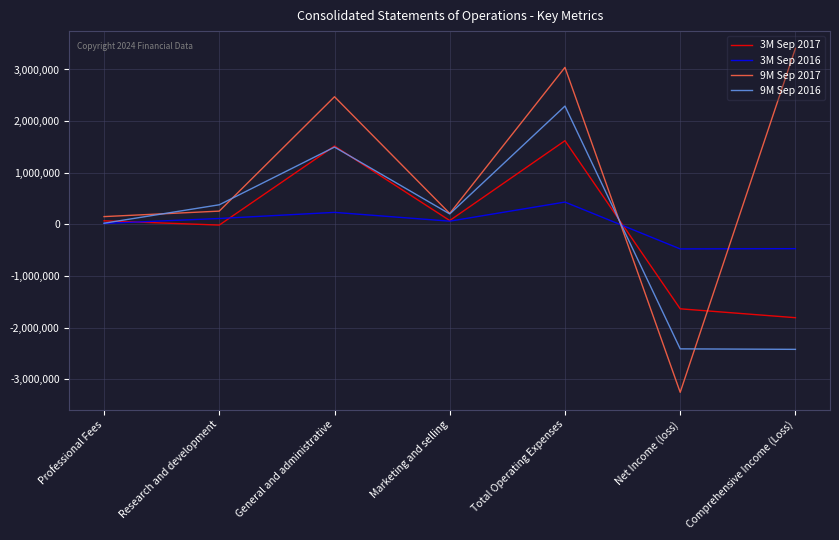

Is this an area chart (filled region under the line)?

No